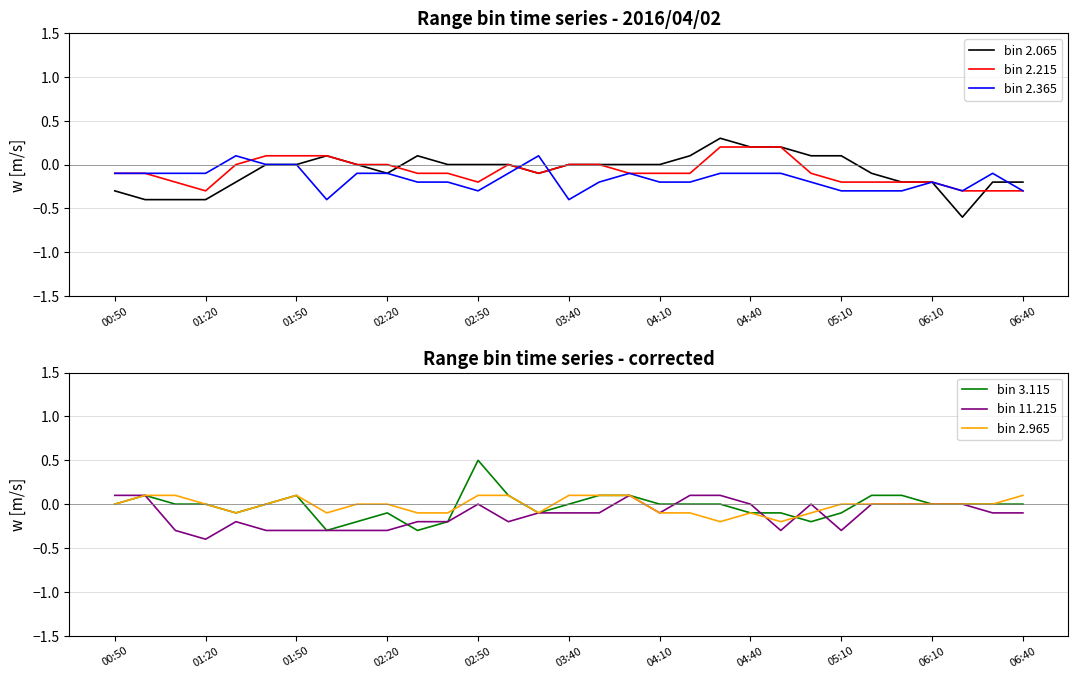

The value of bin 2.065 at 02:20 is -0.6. True or false?

False